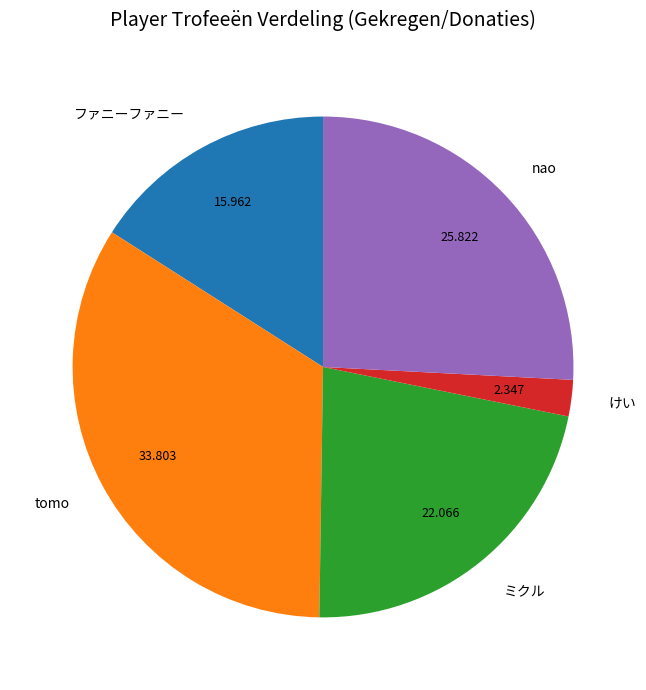

Which category has the smallest portion of the pie?

けい